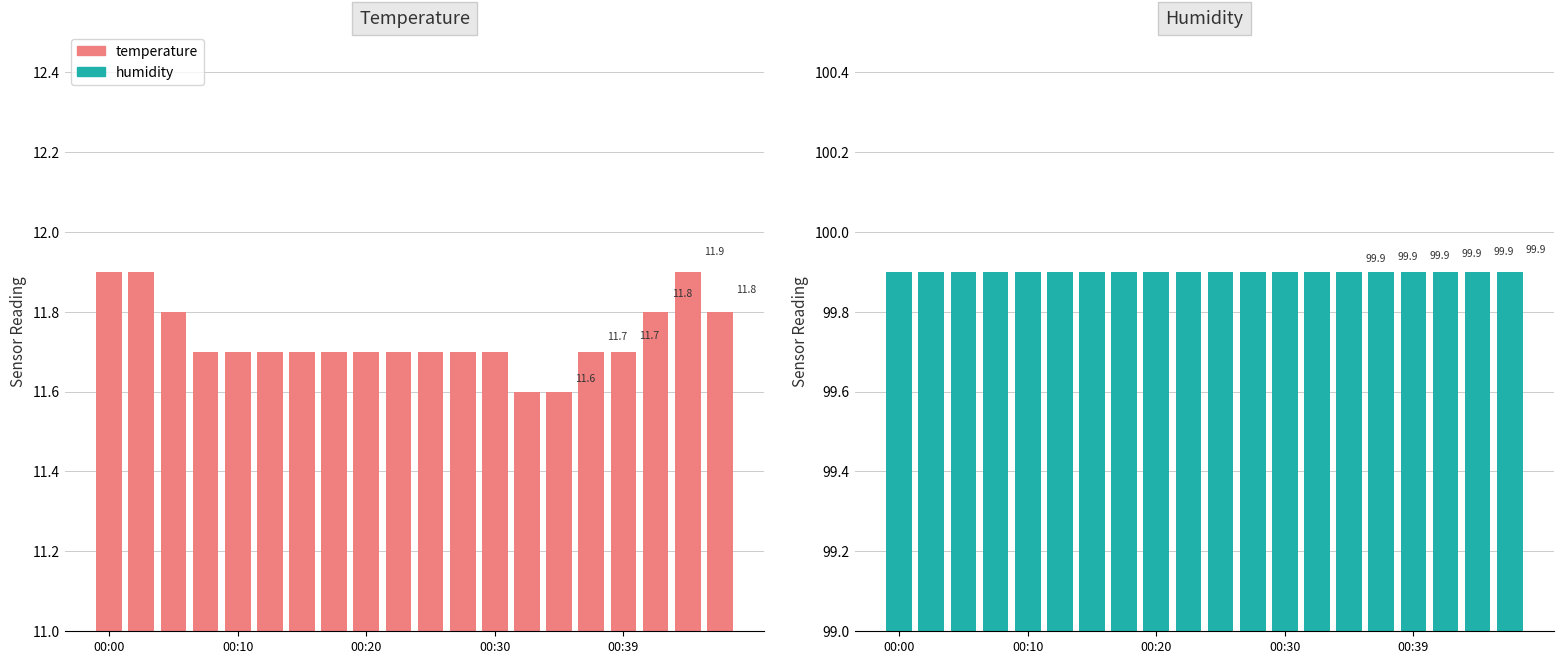

Count the number of categories in the chart.

20